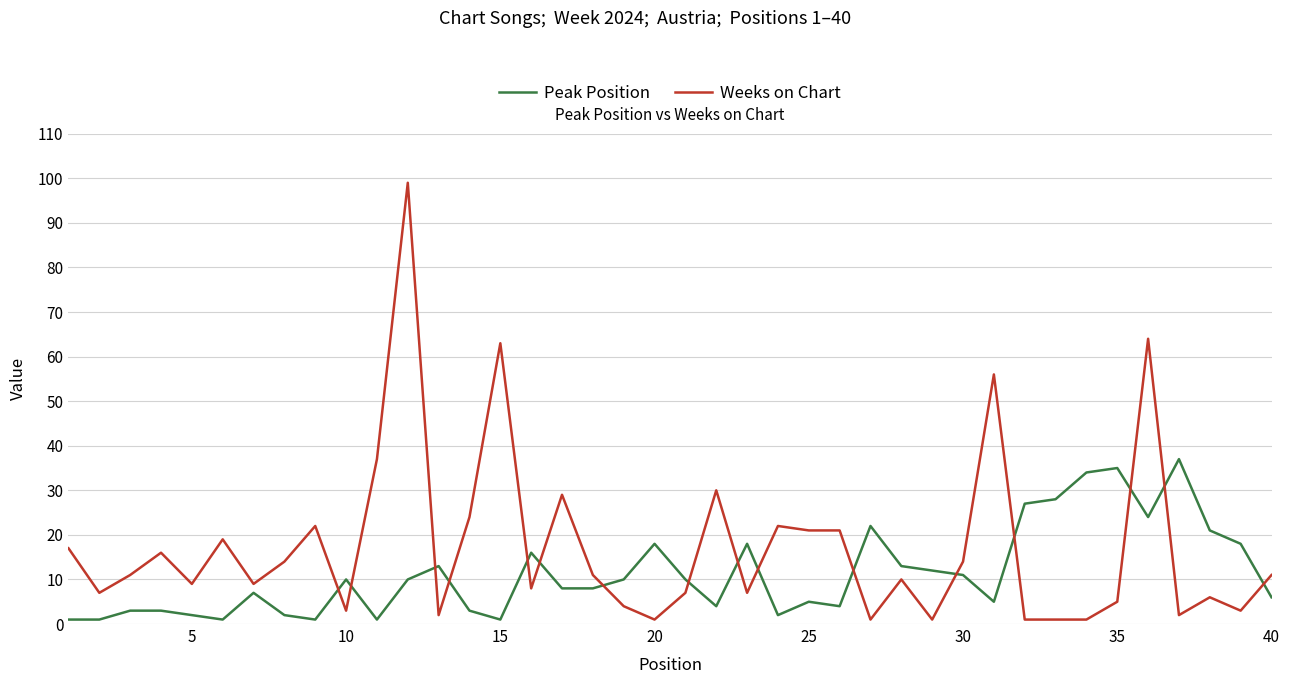

What is the smallest value displayed?

1